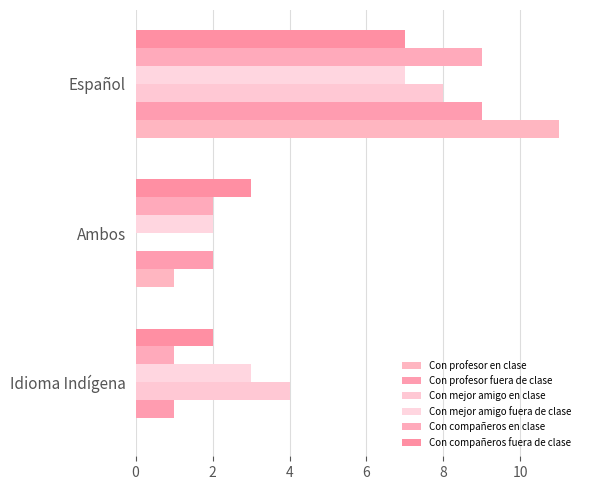

What is the difference between the maximum and second lowest values in the Con profesor en clase series?

10